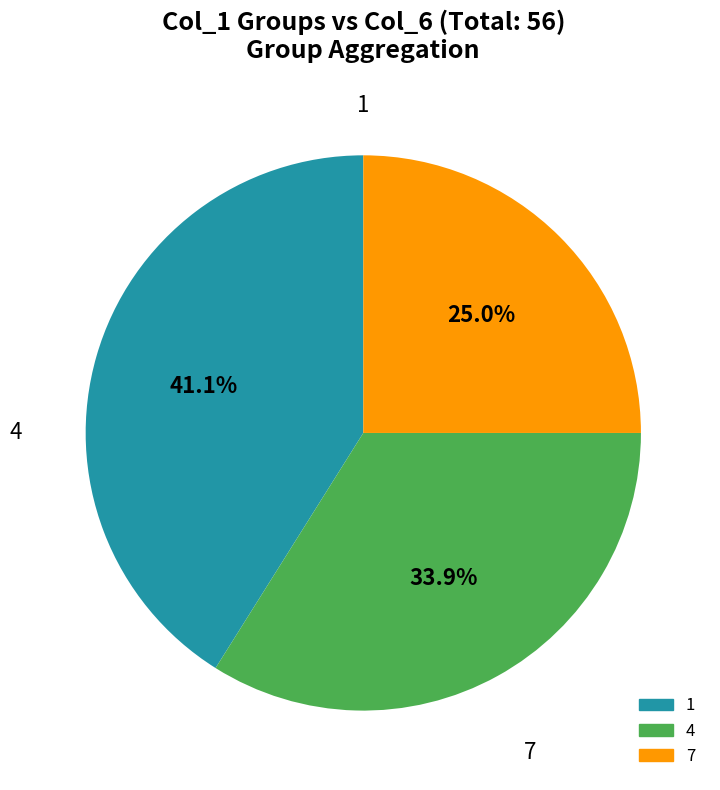

Is there a majority slice in this chart?

No